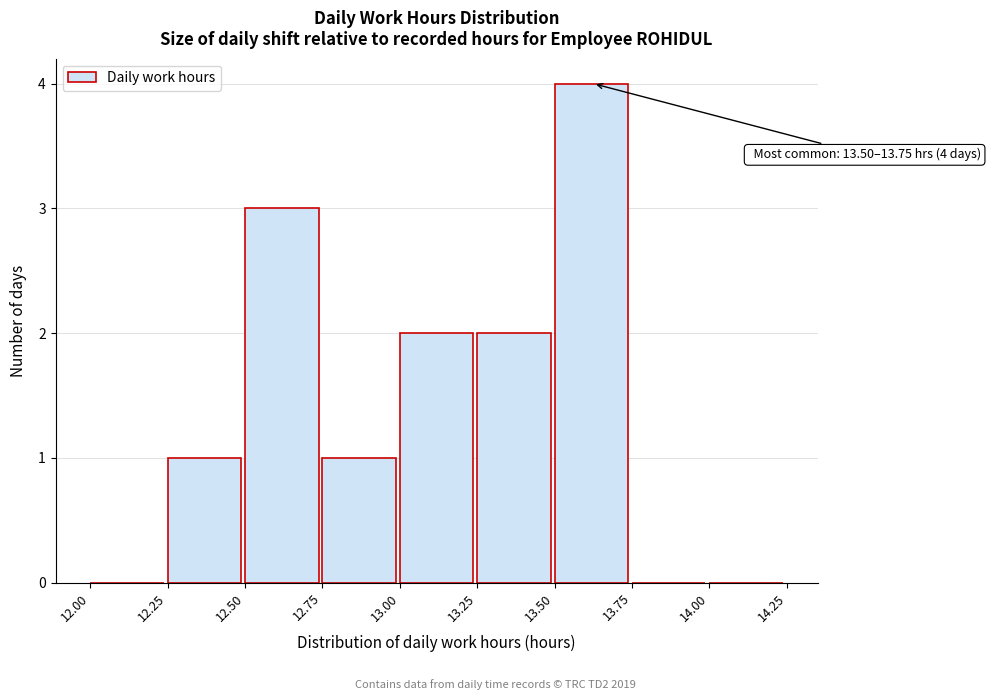

Over which range of the x-axis is the bar tallest?

13.50 to 13.75